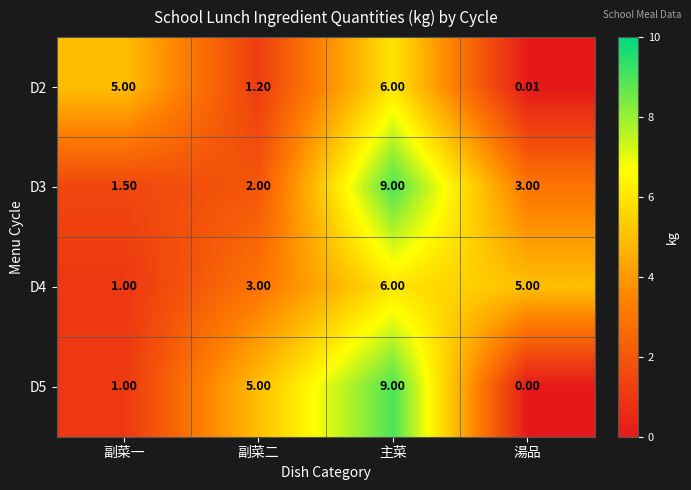

Which label corresponds to the smallest value in the chart?

湯品